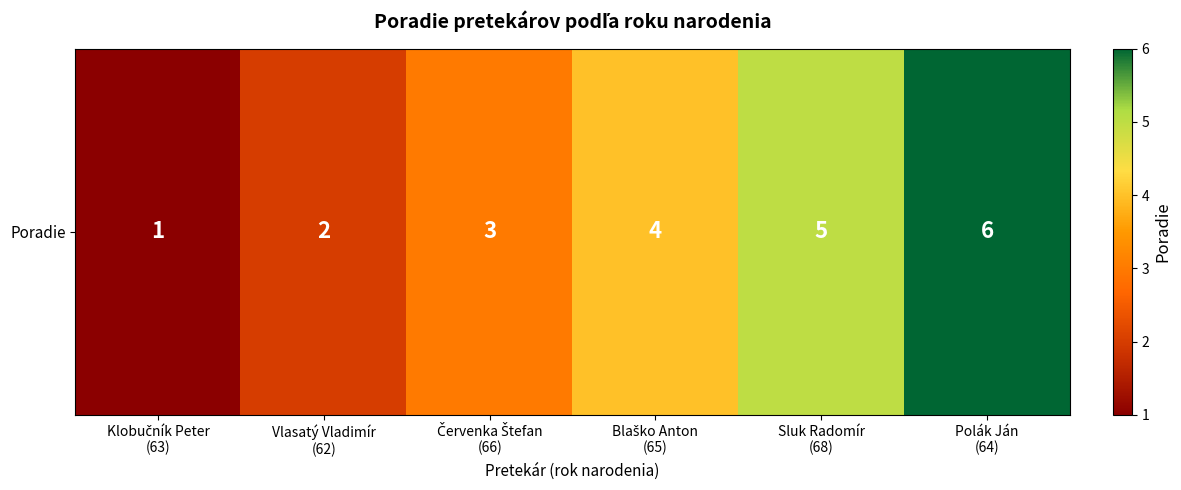

Rank the categories by value from lowest to highest.

Klobučník Peter
(63), Vlasatý Vladimír
(62), Červenka Štefan
(66), Blaško Anton
(65), Sluk Radomír
(68), Polák Ján
(64)